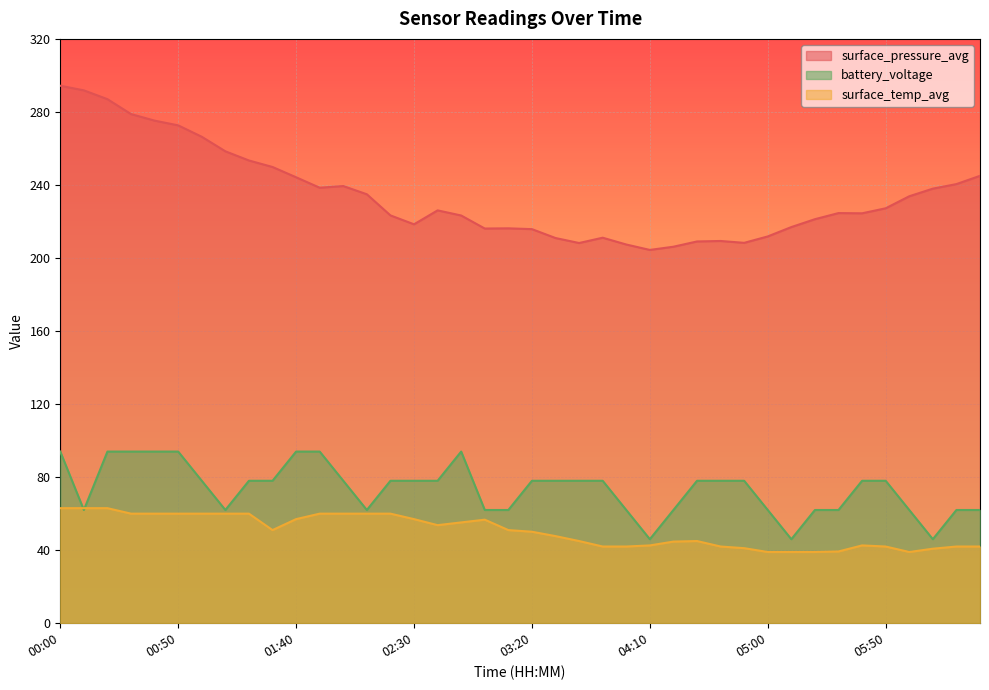

What is the approximate value of battery_voltage at 00:40?

94.0